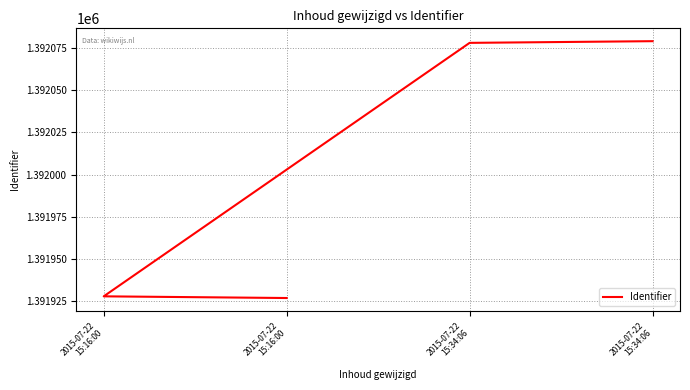

What is the difference between the second highest and minimum values?

151